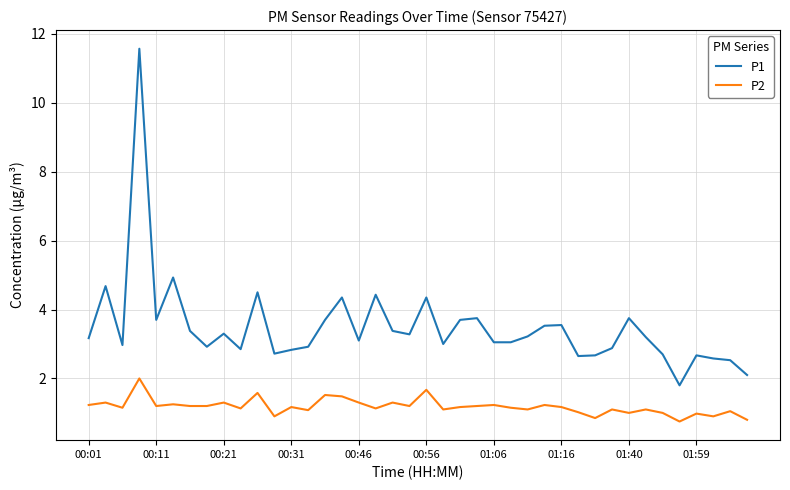

What is the maximum value shown in the chart?

11.6